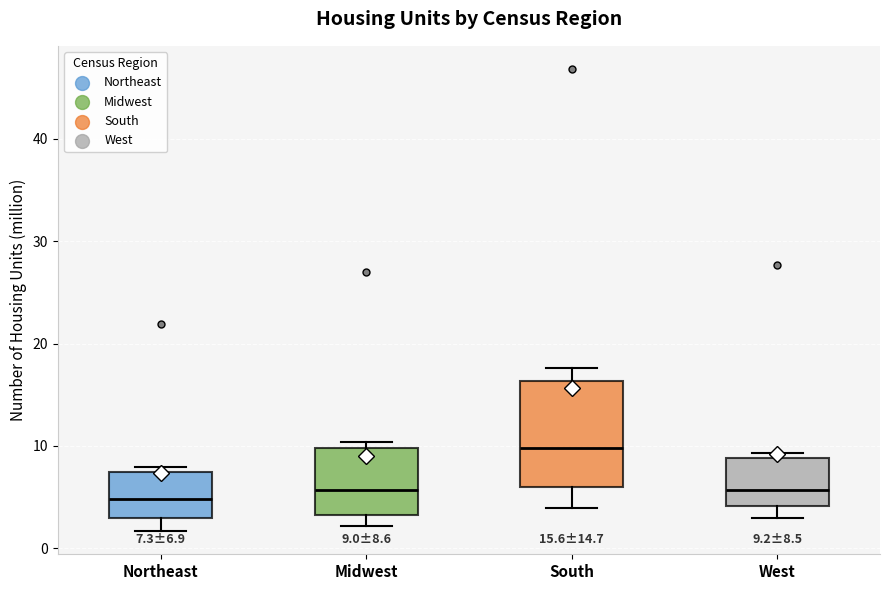

Which box is the tallest, from its lower edge to its upper edge?

South